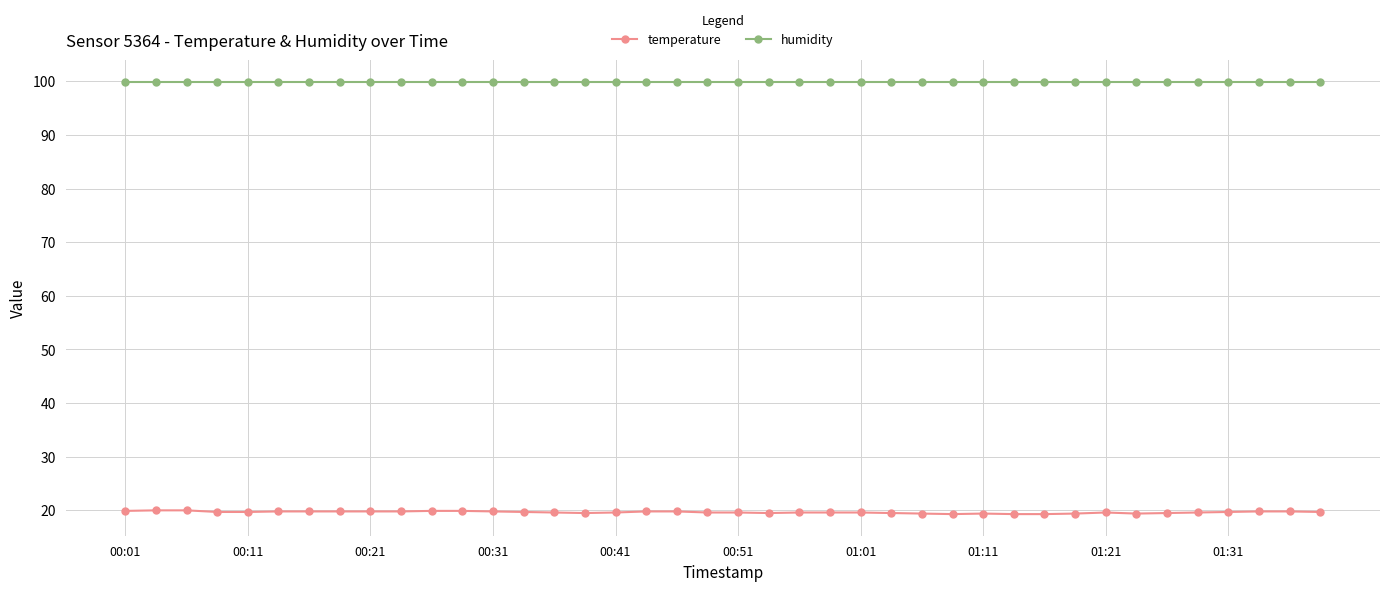

Which series has the largest range (max minus min)?

temperature